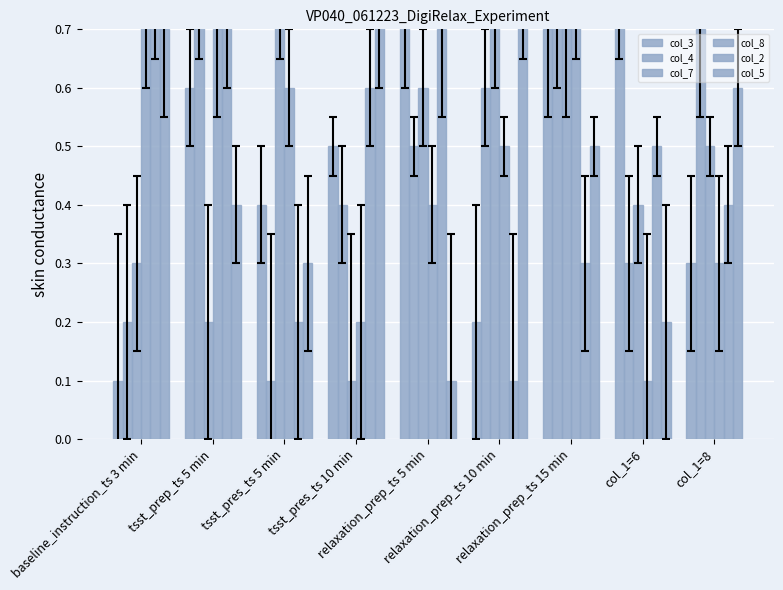

Reading left to right, list all the values displayed in this chart.

col_3: 0.1	0.6	0.4	0.5	0.8	0.2	0.7	0.9	0.3
col_4: 0.2	0.9	0.1	0.4	0.5	0.6	0.8	0.3	0.7
col_7: 0.3	0.2	0.9	0.1	0.6	0.8	0.7	0.4	0.5
col_8: 0.8	0.7	0.6	0.2	0.4	0.5	0.9	0.1	0.3
col_2: 0.9	0.8	0.2	0.6	0.7	0.1	0.3	0.5	0.4
col_5: 0.7	0.4	0.3	0.8	0.1	0.9	0.5	0.2	0.6